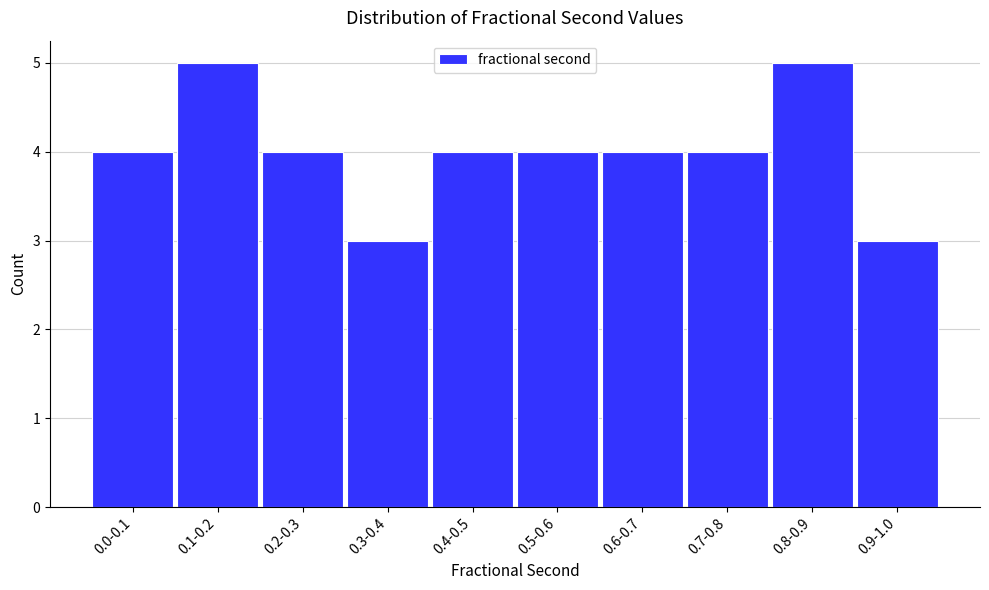

Reading left to right, list all the values displayed in this chart.

0.0-0.1=4	0.1-0.2=5	0.2-0.3=4	0.3-0.4=3	0.4-0.5=4	0.5-0.6=4	0.6-0.7=4	0.7-0.8=4	0.8-0.9=5	0.9-1.0=3